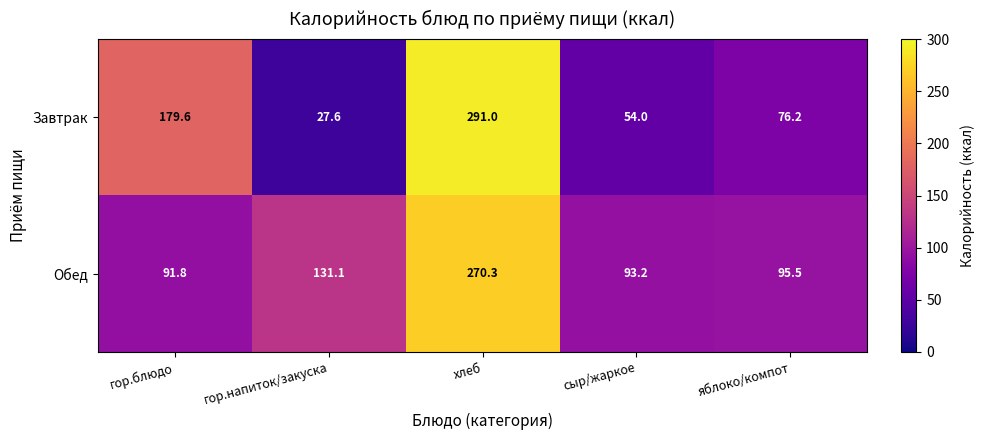

Which series has the largest range (max minus min)?

Завтрак